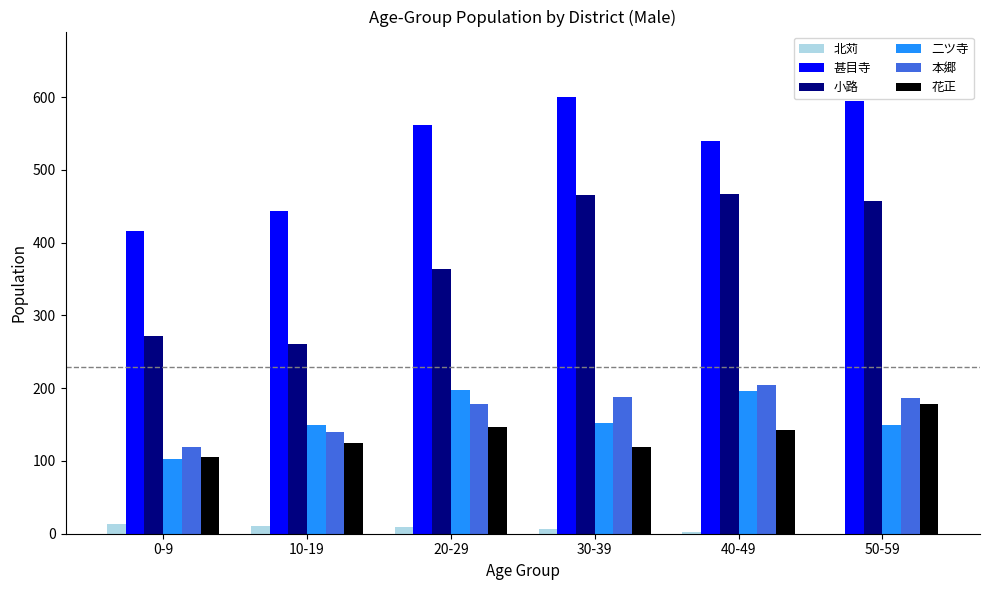

Is it true that 本郷 equals 276 at 30-39?

False